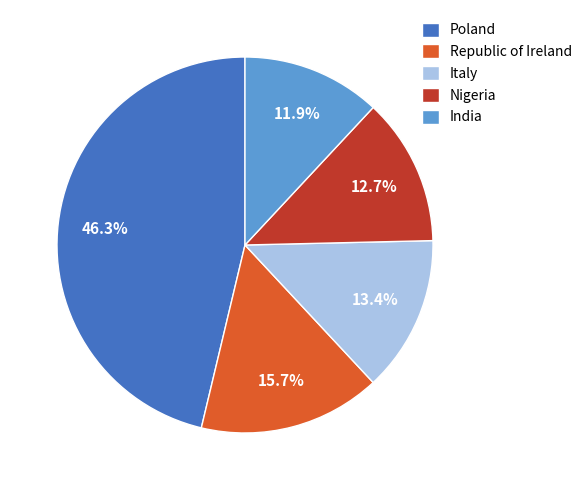

What is the smallest slice in the pie chart?

India